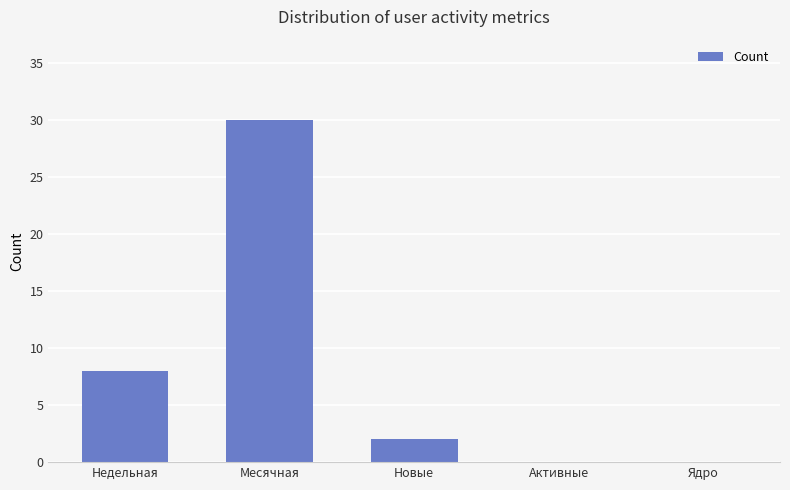

How many categories are shown in the chart?

5